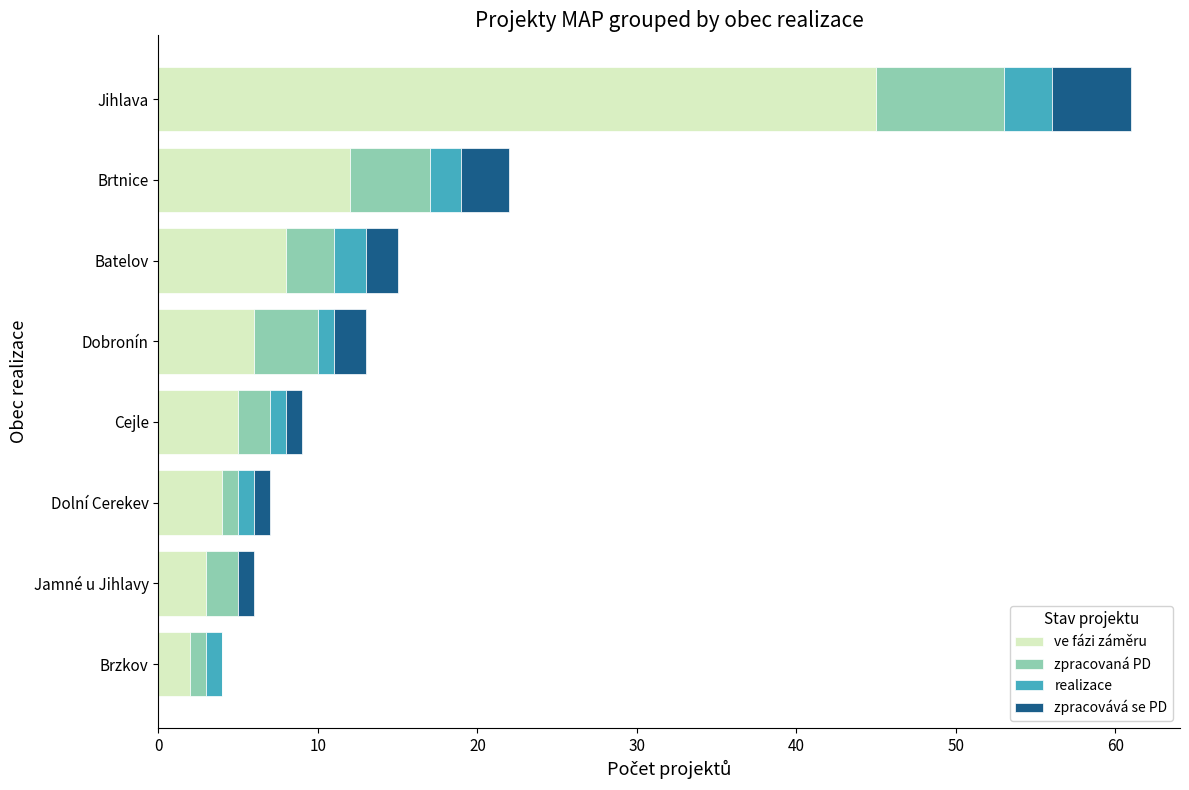

What is the sum of the ve fázi záměru values at Batelov and Brtnice?

20